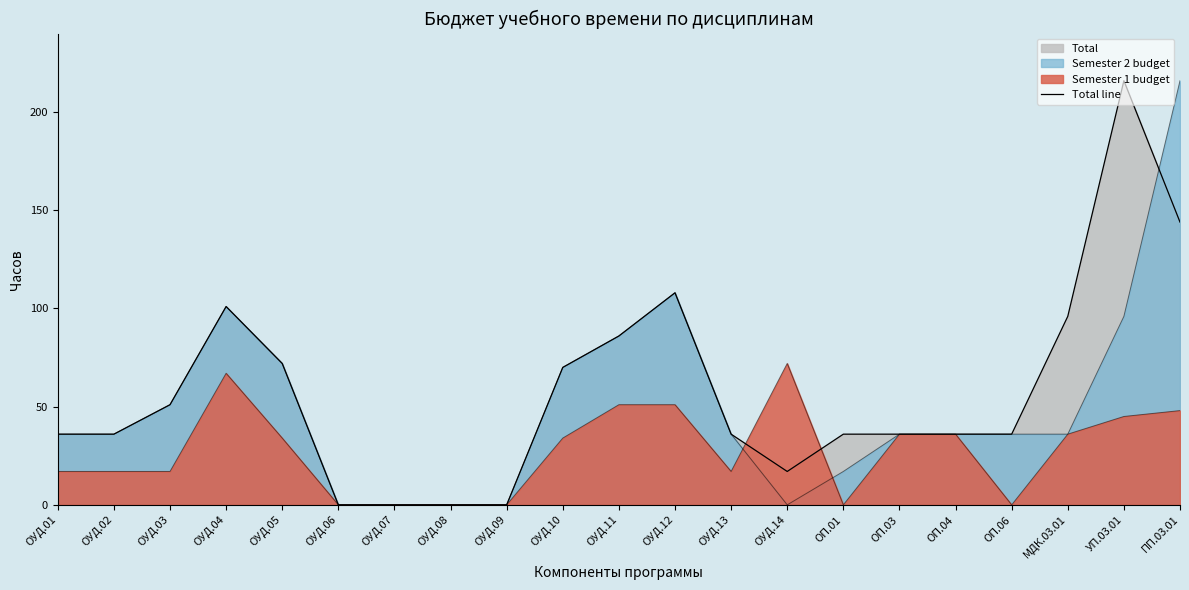

At which category does the chart reach its peak across all series?

УП.03.01